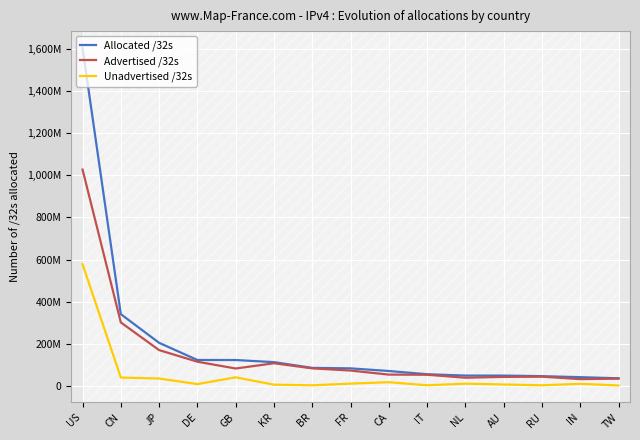

At FR, list the series in order from smallest to largest.

Unadvertised /32s, Advertised /32s, Allocated /32s